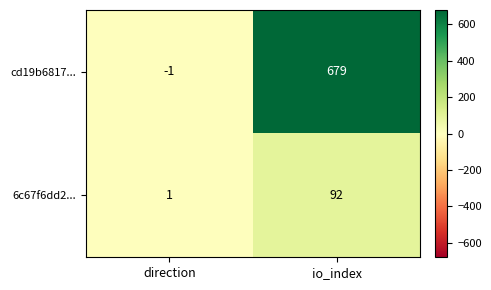

At which category does the chart reach its minimum across all series?

direction